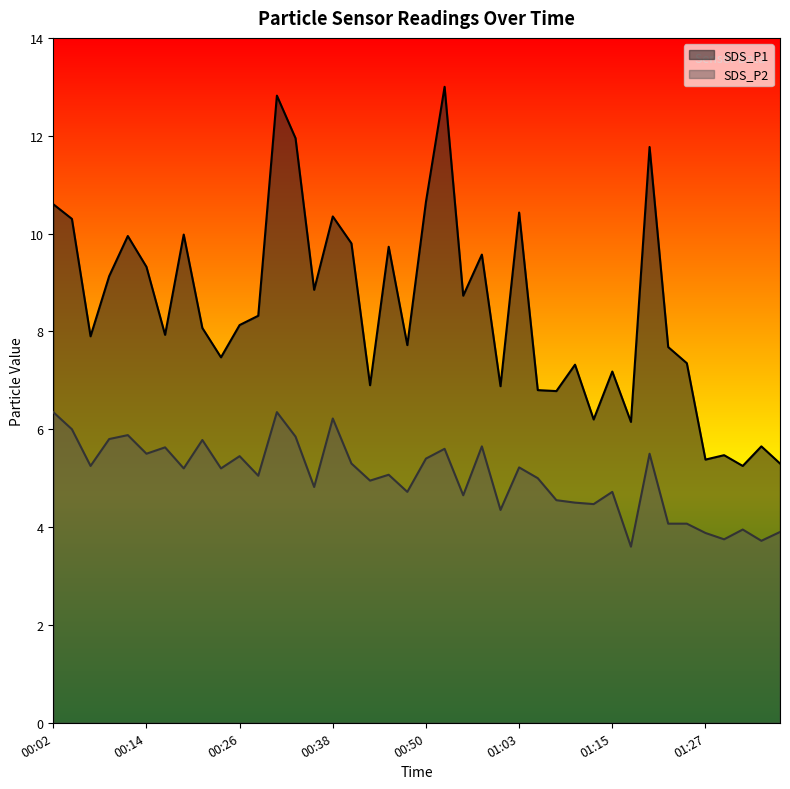

The SDS_P1 series shows 12.8 at 00:31. True or false?

True